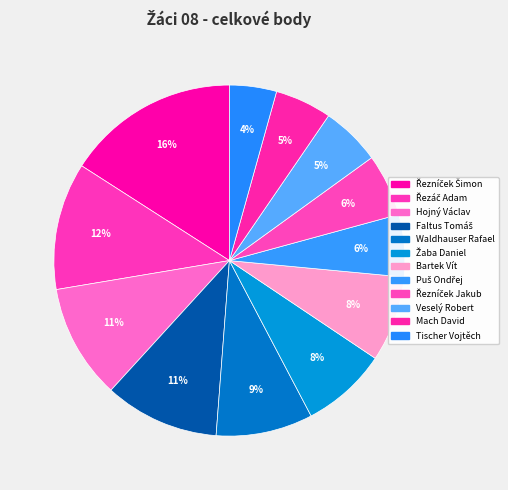

To the nearest percent, what percentage of the pie is Puš Ondřej?

6%